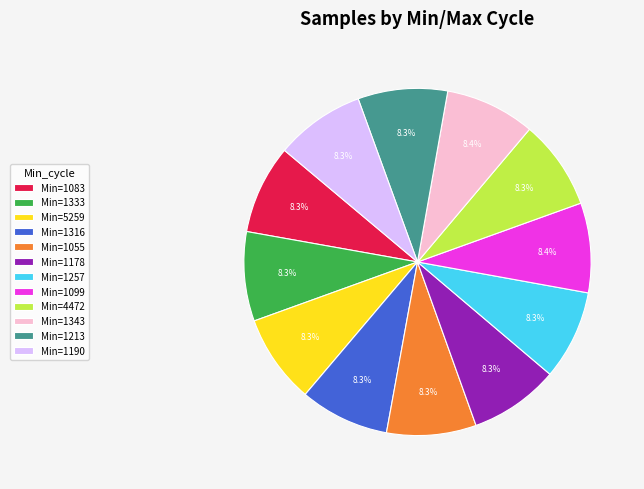

Combined, do Min=5259 and Min=1178 account for over 50%?

No